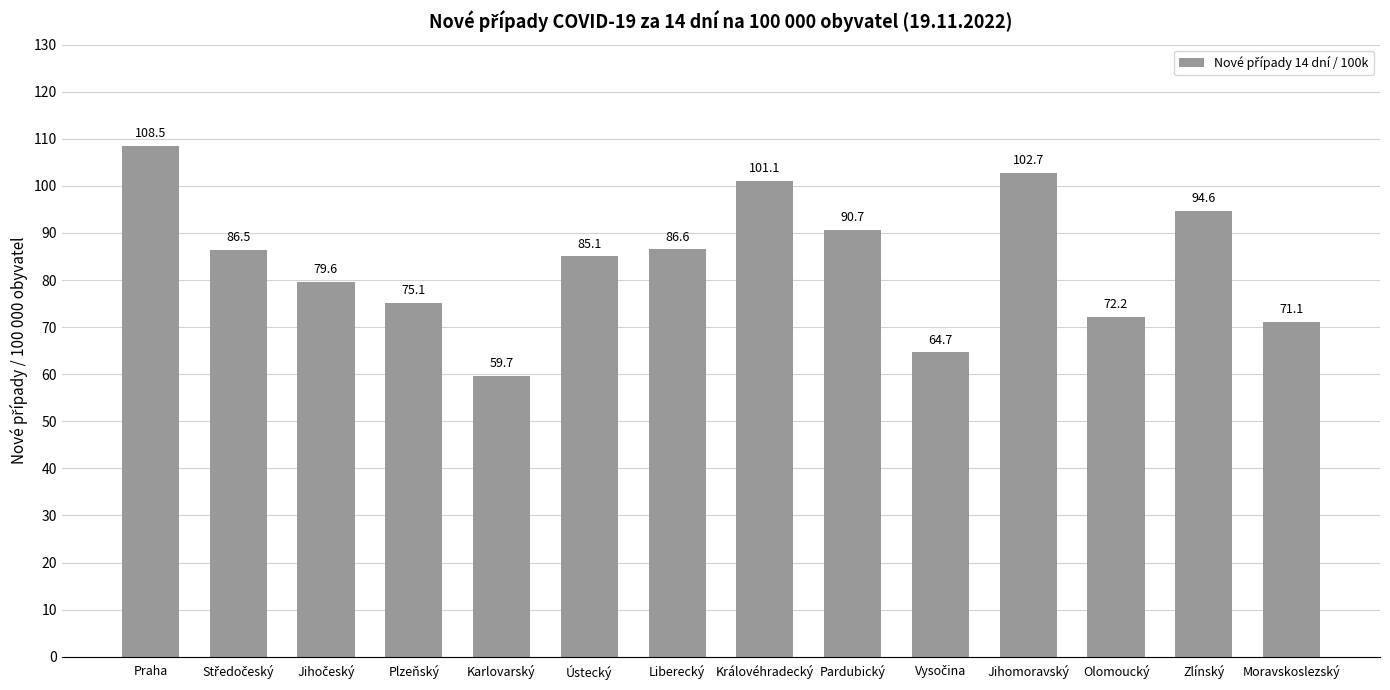

Reading left to right, what are all the values shown in this chart?

108.5	86.5	79.6	75.1	59.7	85.1	86.6	101.1	90.7	64.7	102.7	72.2	94.6	71.1